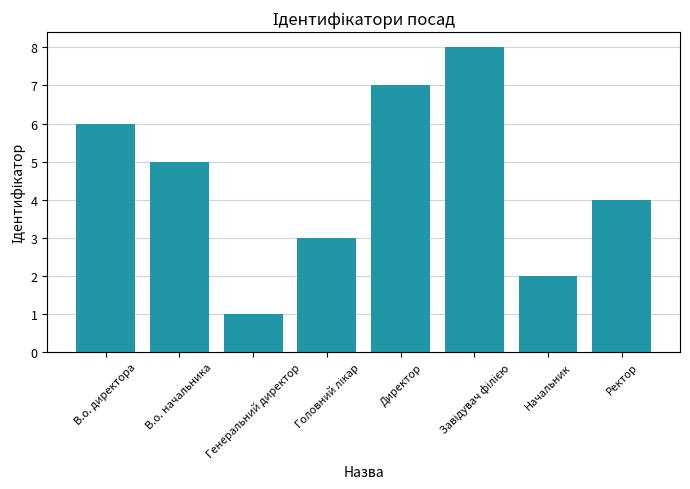

How many values are between 3 and 7?

5